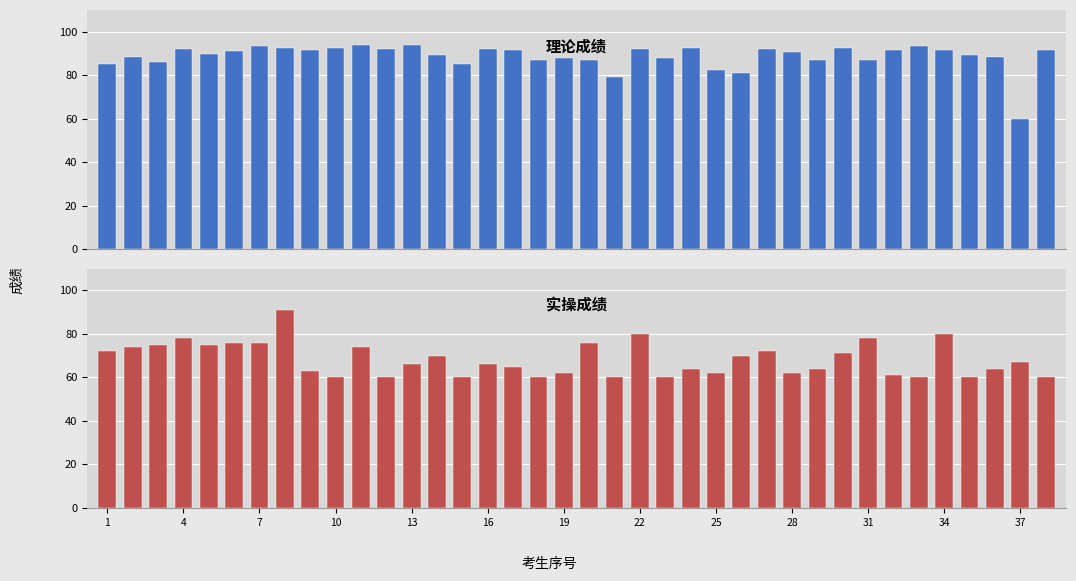

What is the average value of the 实操成绩 series?

68.3